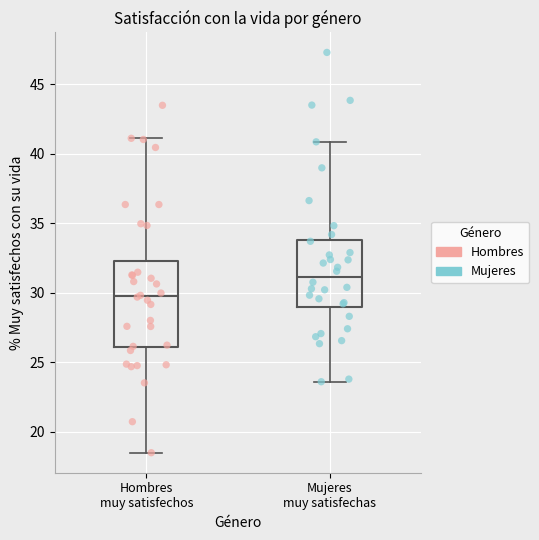

Where does the median line of the box for Mujeres muy satisfechas sit on the y-axis? The values are not printed on the chart, so give them approximately, as read against the axis.

31.0